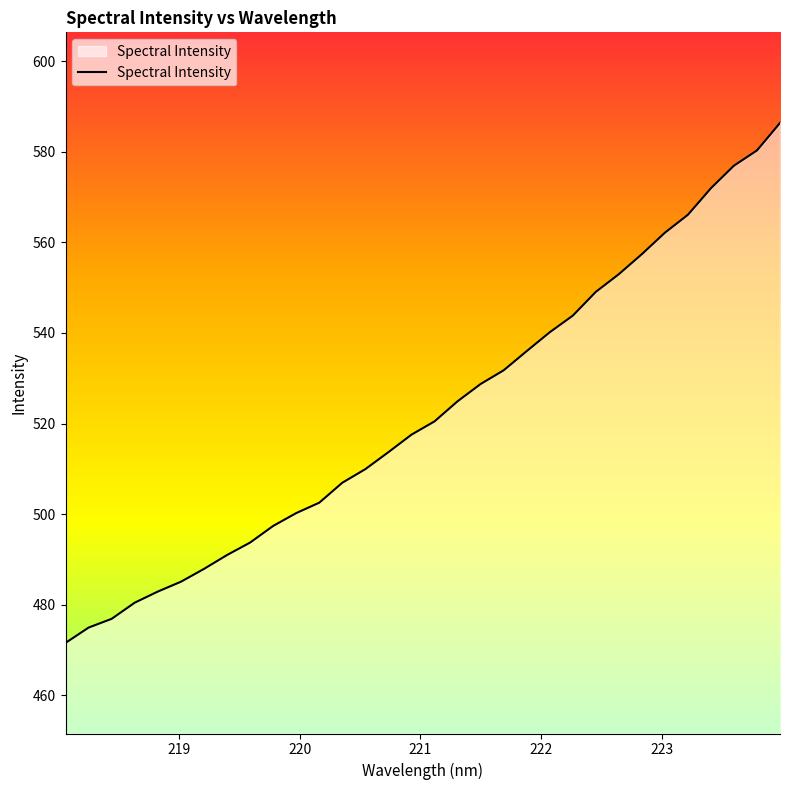

What is the maximum value shown in the chart?

586.4